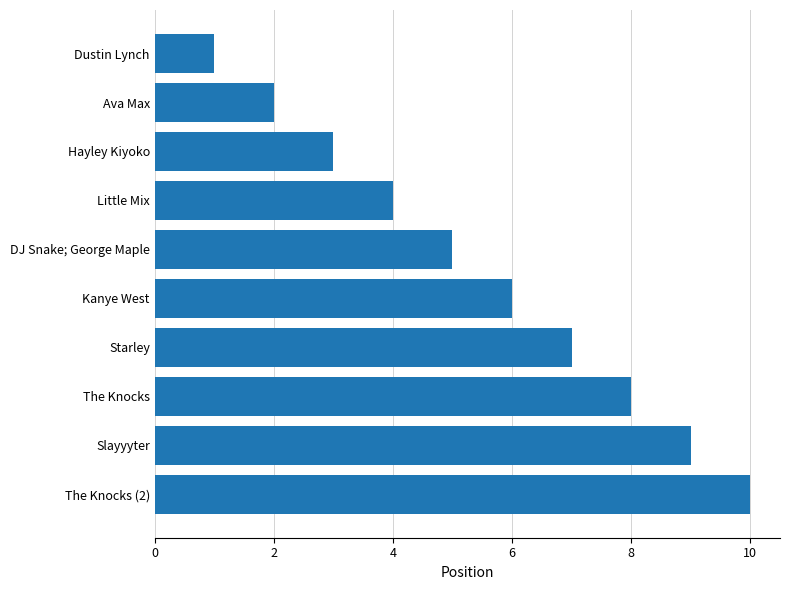

What is the ratio of the value at The Knocks to the value at Ava Max?

4.0